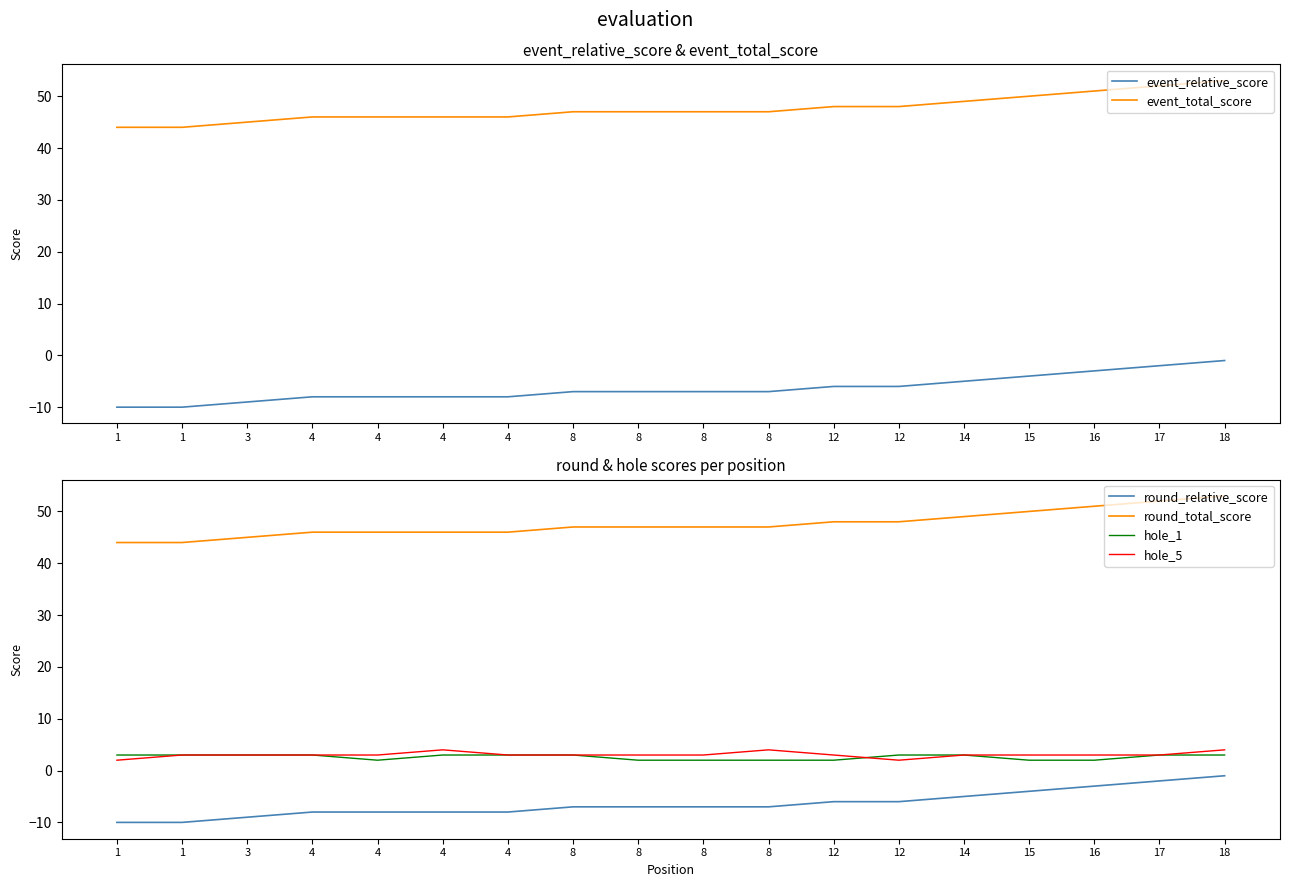

Is it true that event_relative_score equals -9 at 12?

False